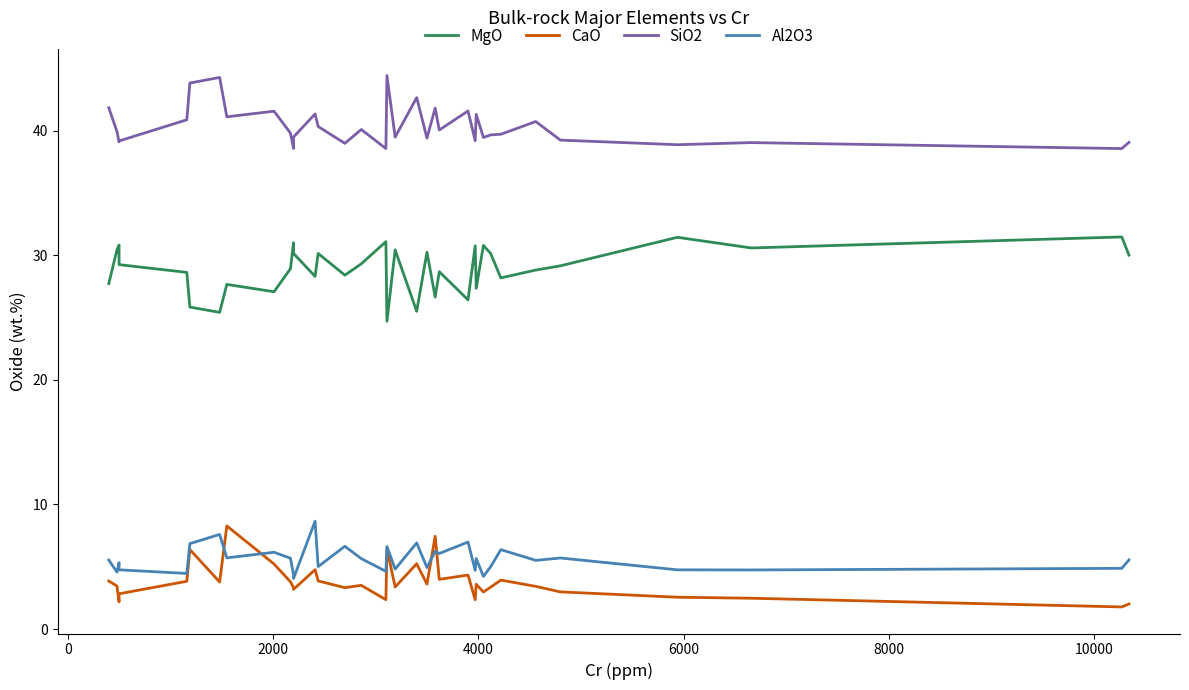

How many values in the MgO series are below 29?

17